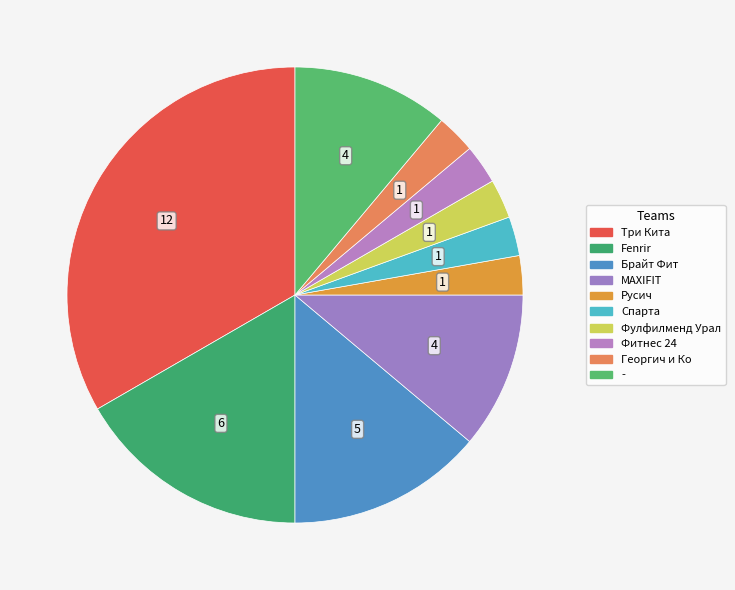

How many slices are in this pie chart?

10